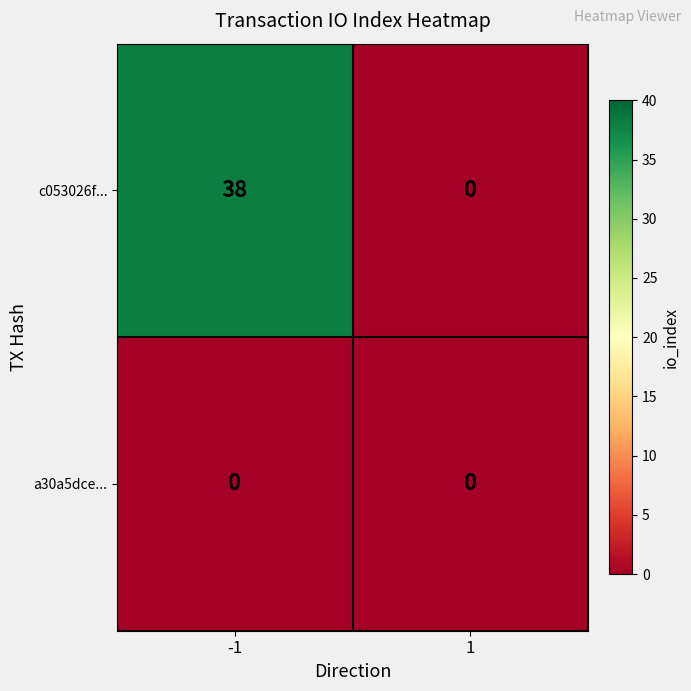

Which series has the widest spread of values?

c053026f...